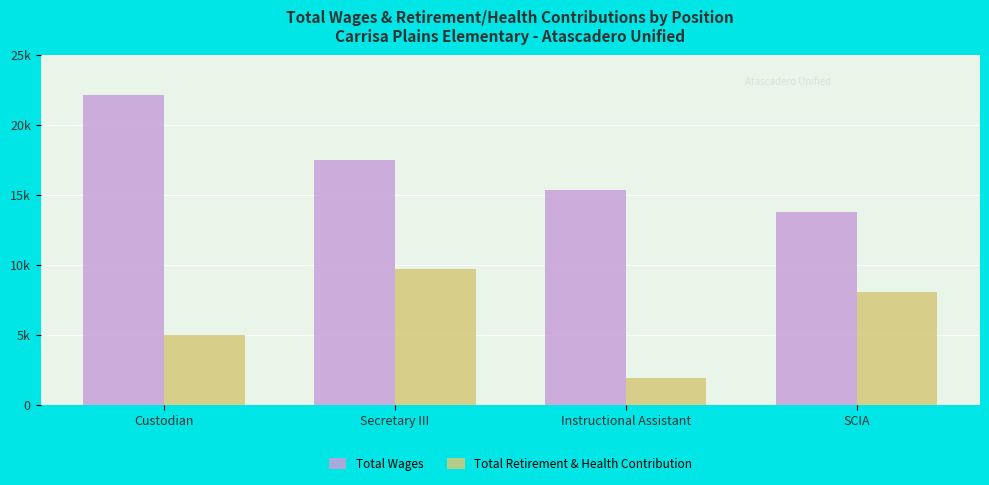

At Custodian, list the series in order from largest to smallest.

Total Wages, Total Retirement & Health Contribution